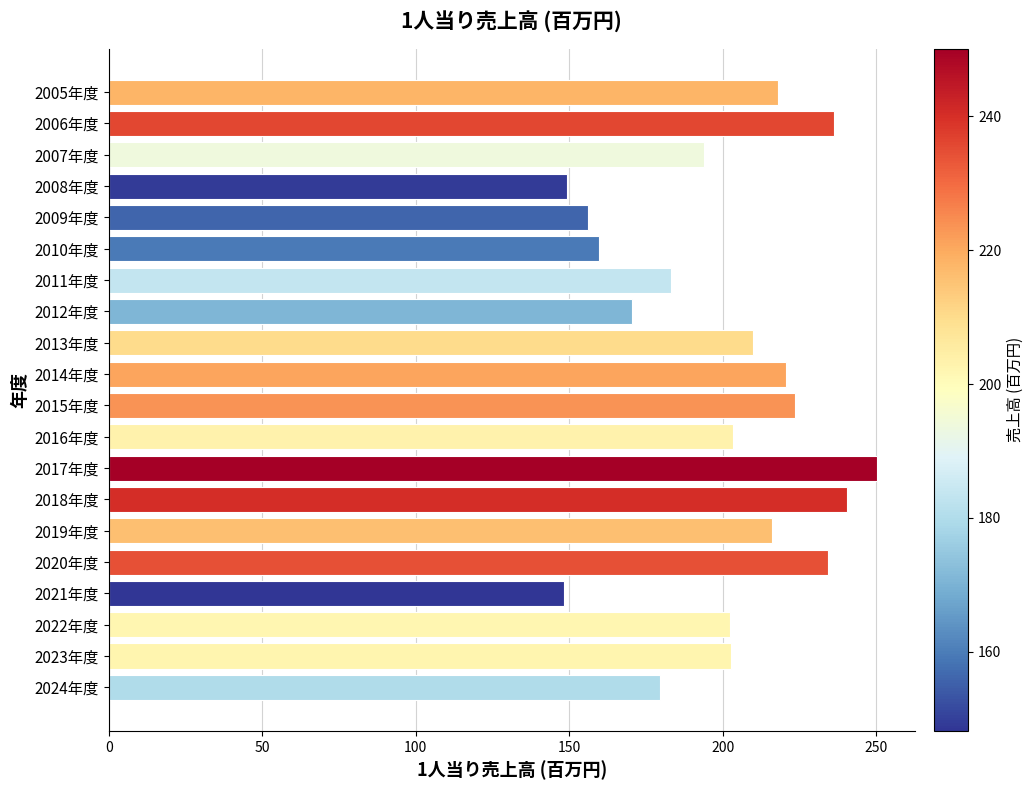

How many categories are shown in the chart?

20